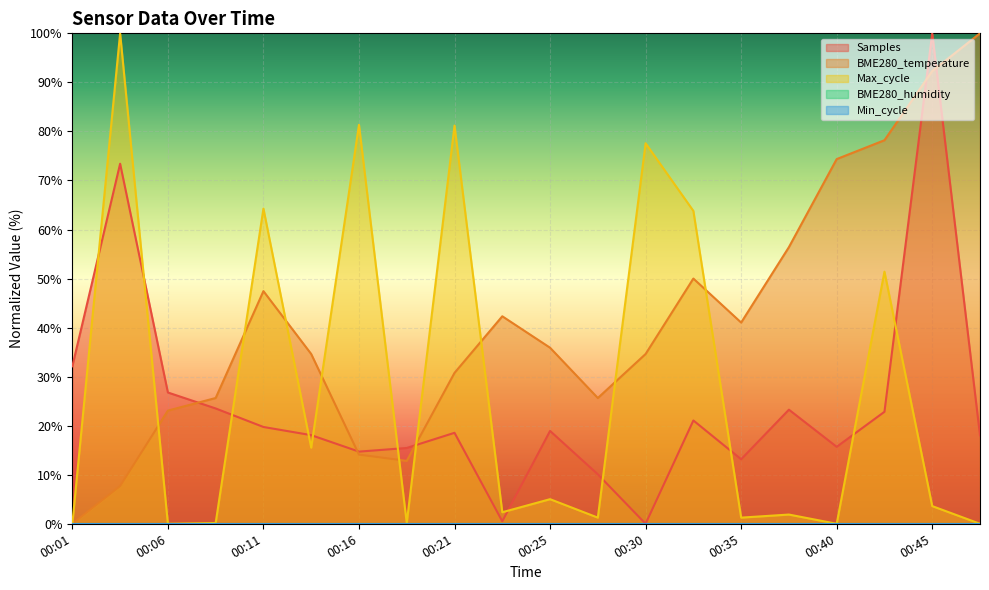

The value of Max_cycle at 00:40 is 62.6. True or false?

False